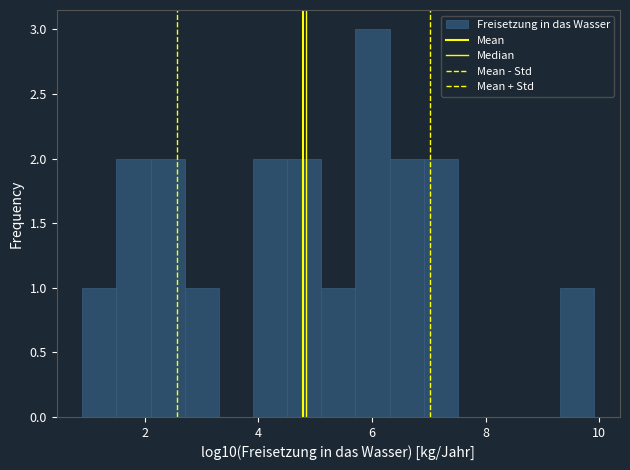

Around what value on the x-axis is the tallest bar? Give the approximate position of its centre, as read against the axis.

6.0